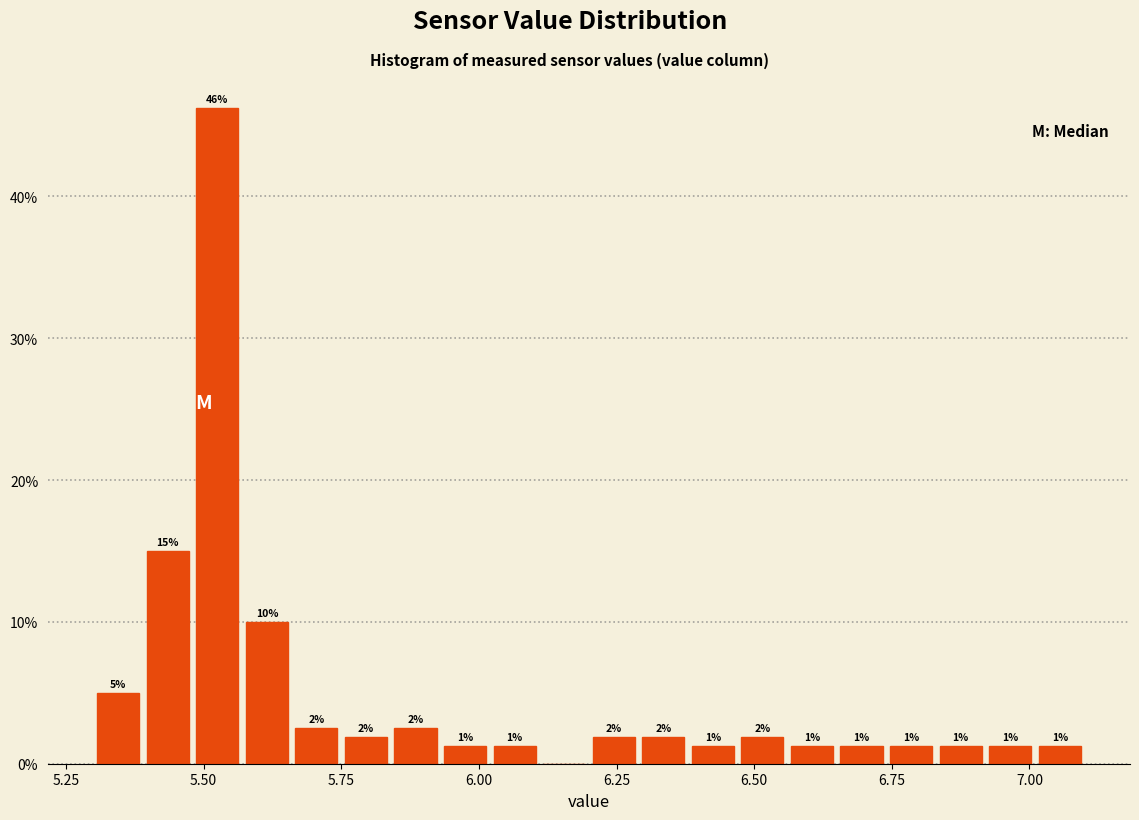

Read against the x-axis, roughly where is the centre of the tallest bar?

5.55